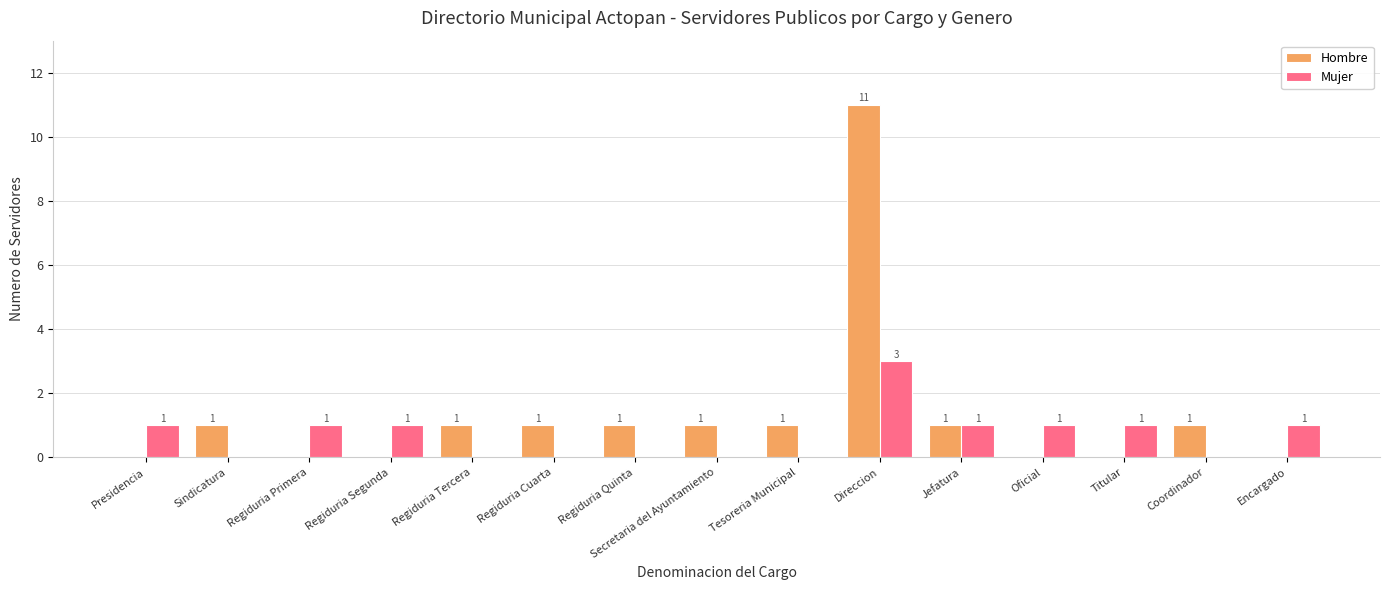

The Hombre series shows 0 at Regiduria Segunda. True or false?

True